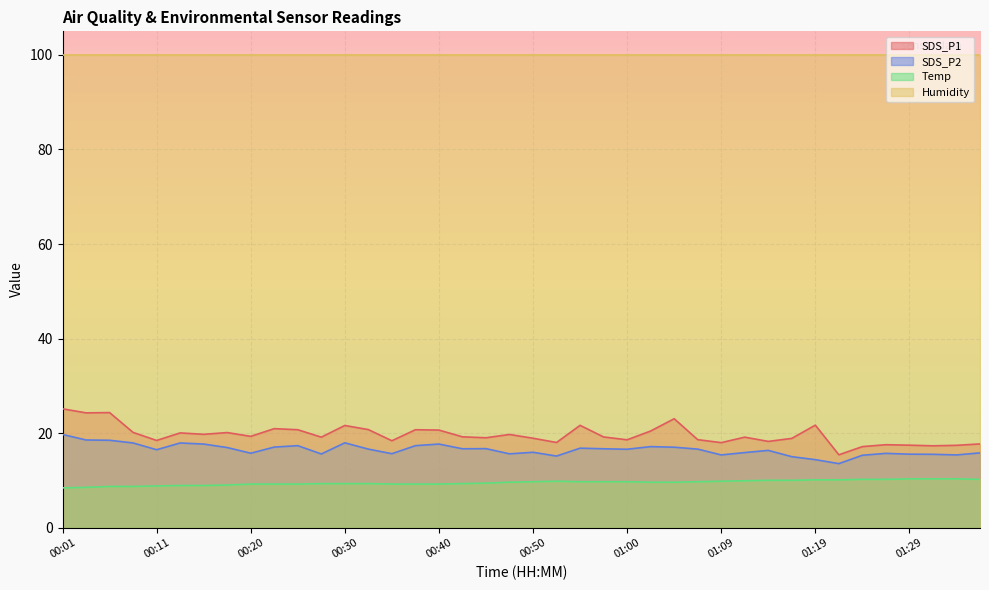

At which category is the sum across all series the highest?

00:01